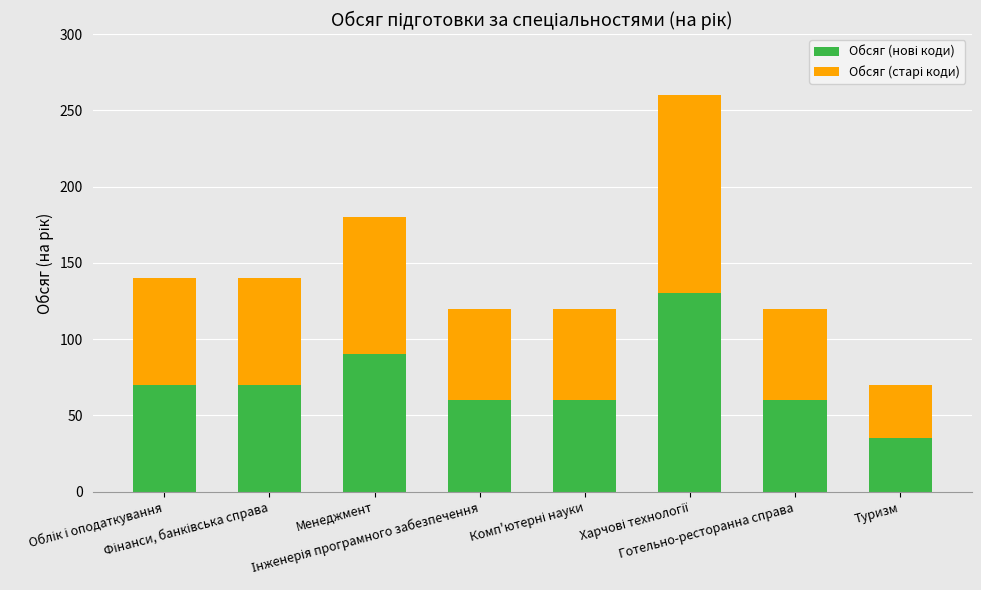

What position from the right is Готельно-ресторанна справа?

2